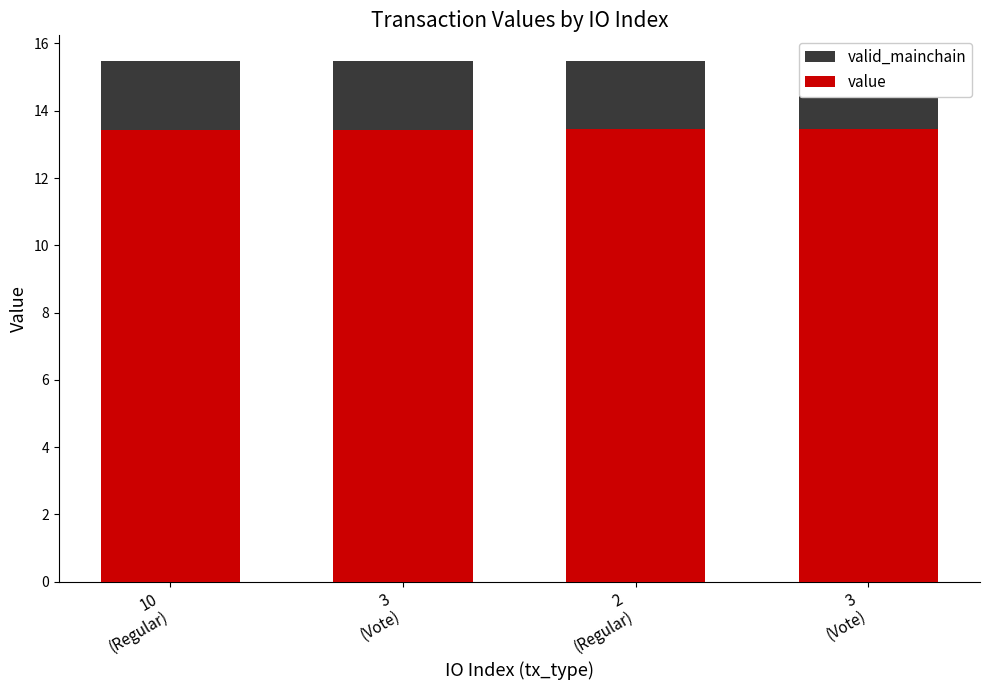

Which category has the lowest value across all series?

10
(Regular)